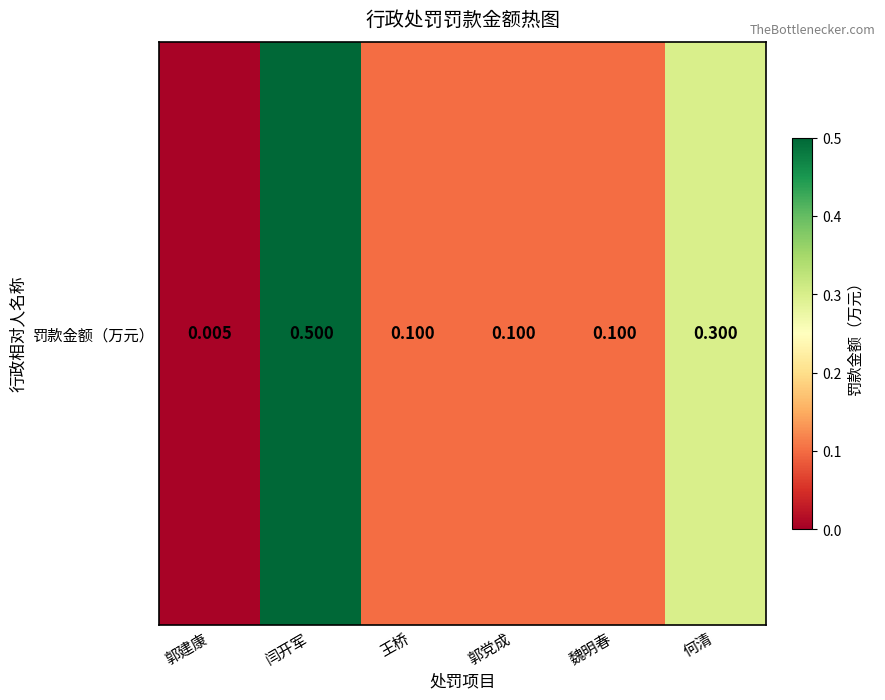

List the labels in order of value, smallest first.

郭建康, 王桥, 郭党成, 魏明春, 何清, 闫开军